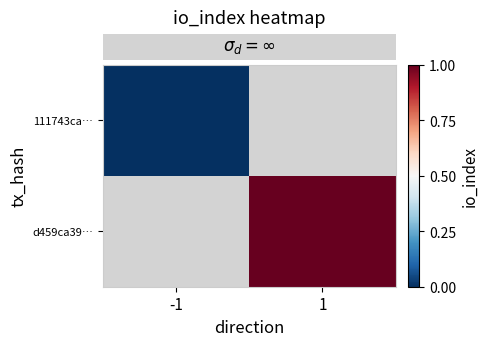

Read the row_1 value at 1.

1.0